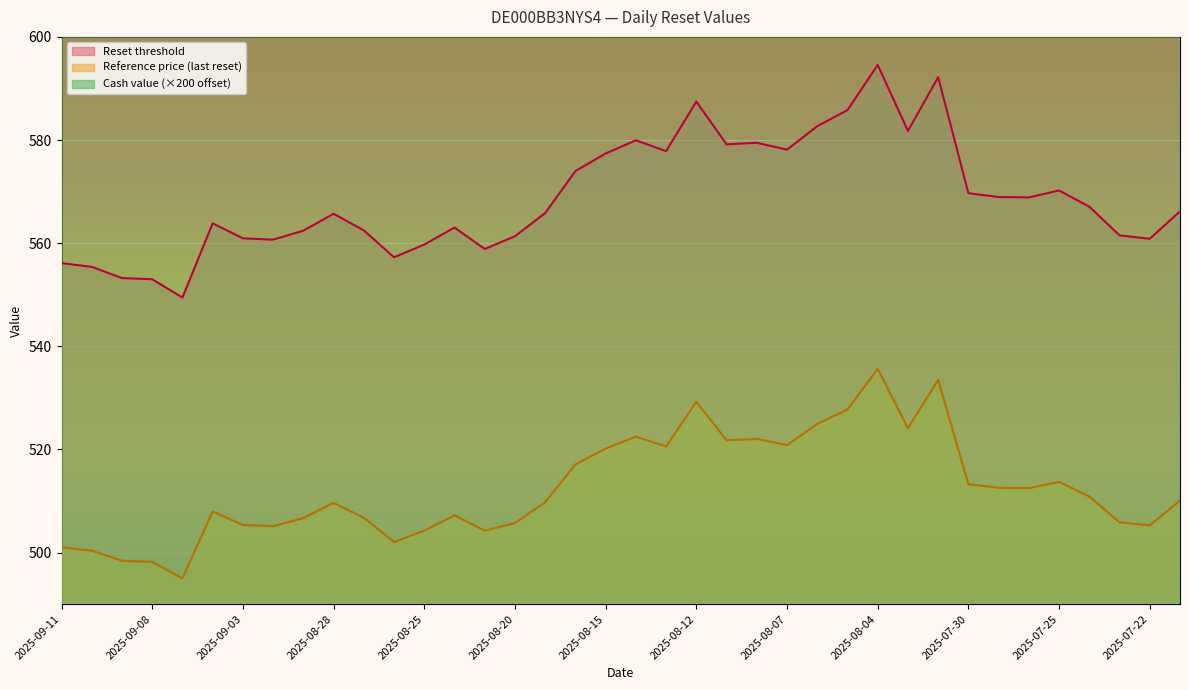

True or false: Reset threshold has more than 0 interior local peaks.

True